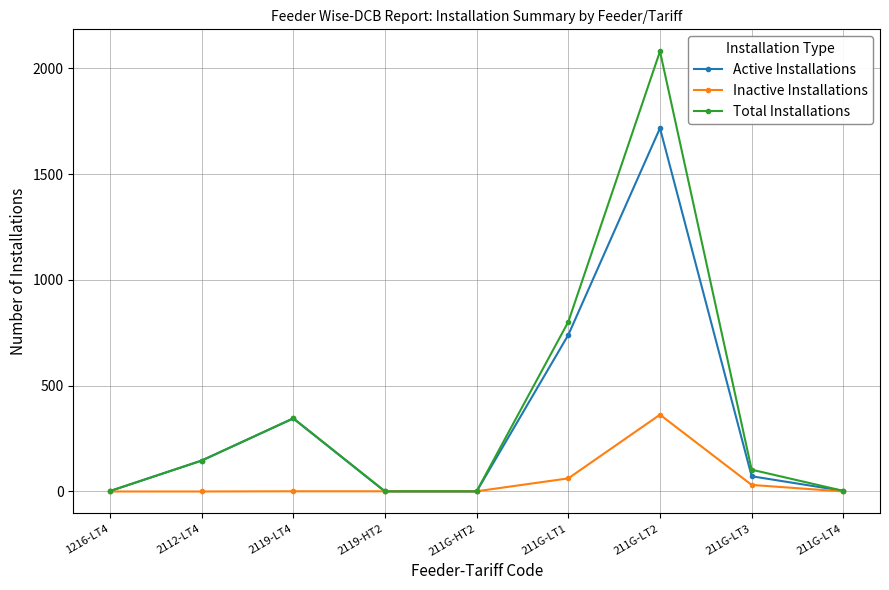

At which category is the sum across all series the highest?

211G-LT2